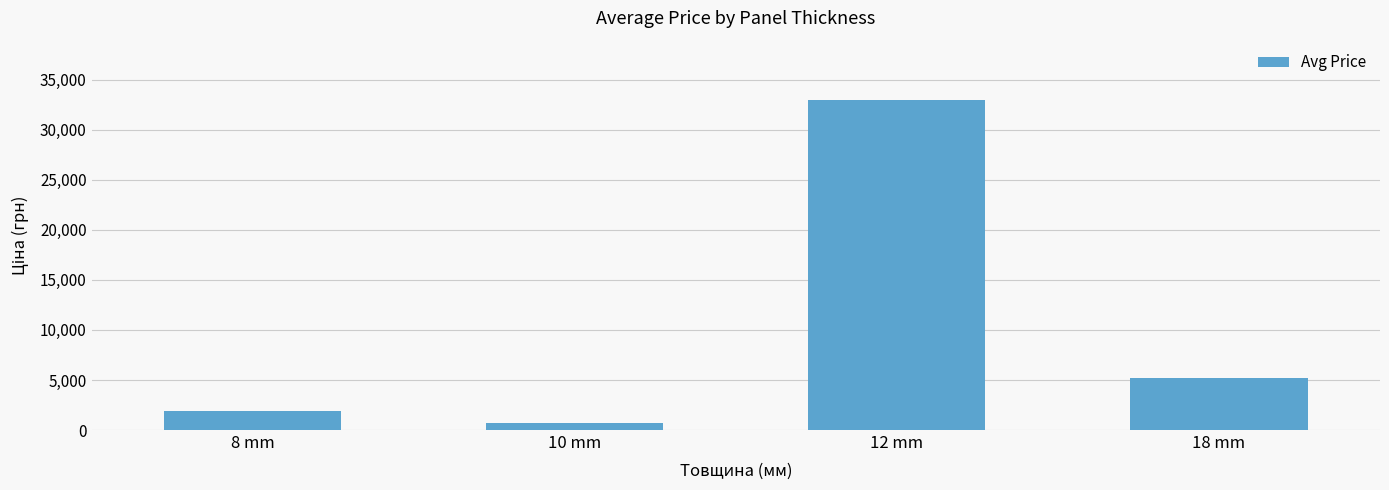

What is the label of the 4th bar from the left?

18 mm